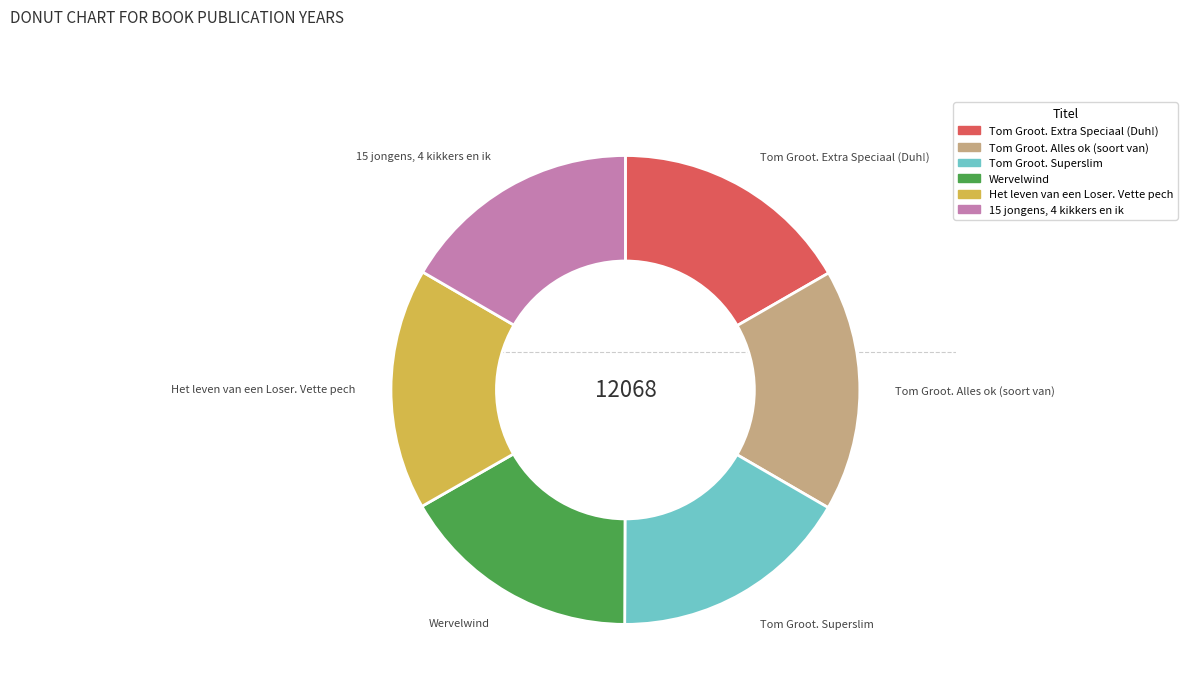

Is it true that Wervelwind is 17% of the pie?

True